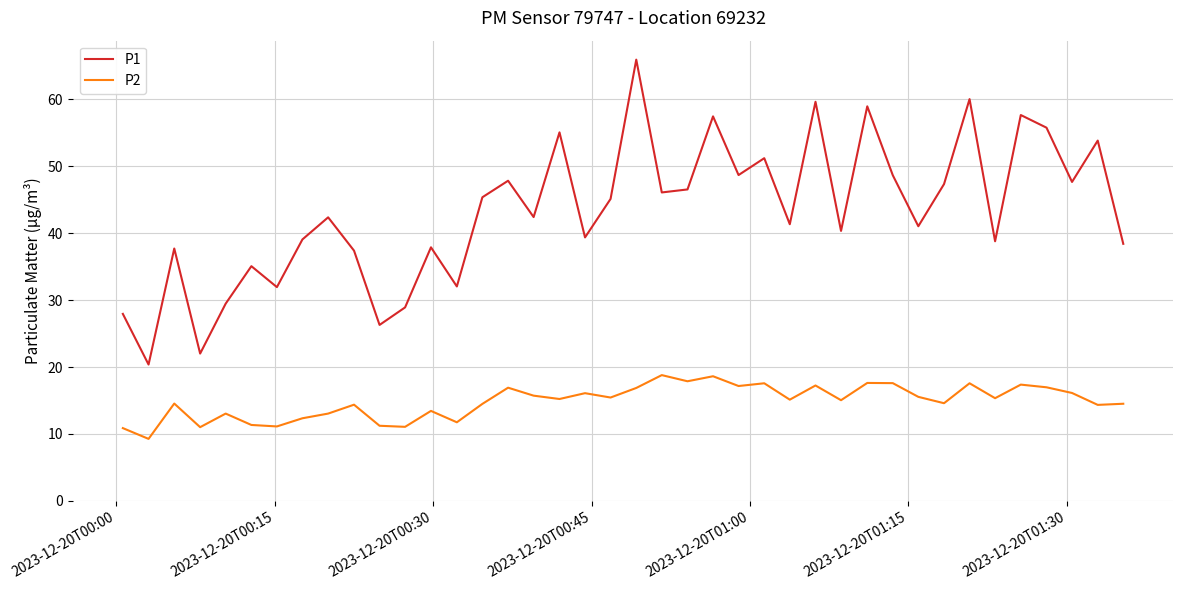

List the series in order of their peak value, lowest first.

P2, P1